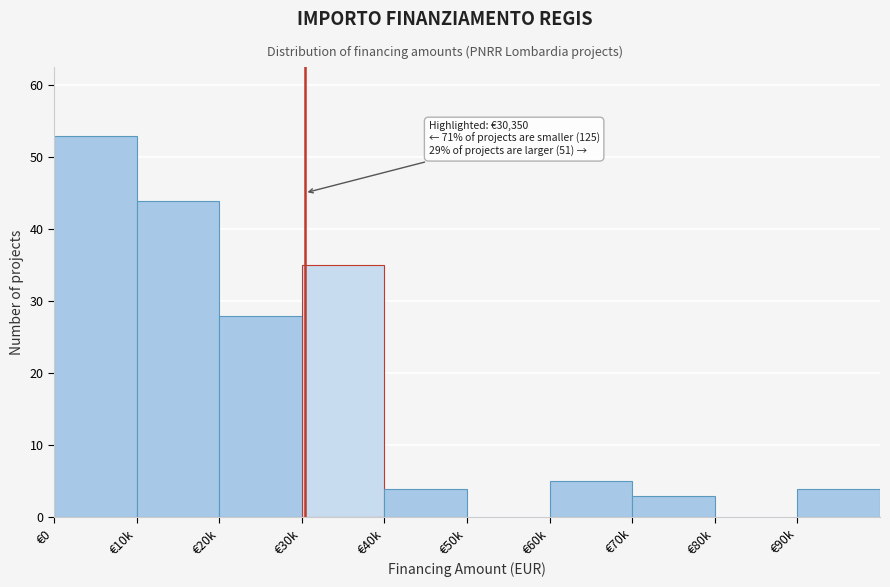

Reading left to right, extract all data points from this chart.

€0=53	€10k=44	€20k=28	€30k=35	€40k=4	€50k=0	€60k=5	€70k=3	€80k=0	€90k=4